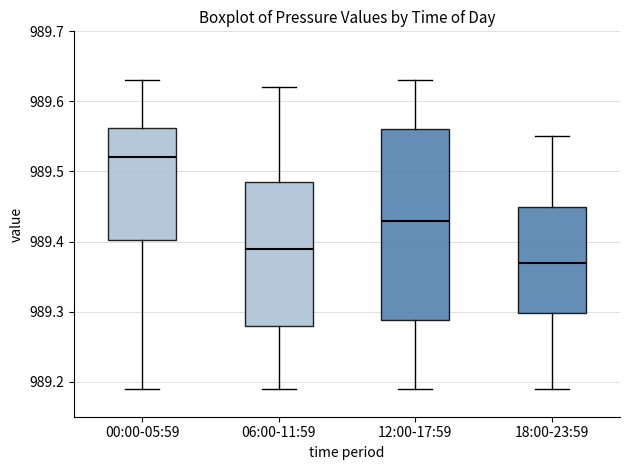

Where does the lower whisker of the box for 06:00-11:59 end on the y-axis? The values are not printed on the chart, so give them approximately, as read against the axis.

989.19